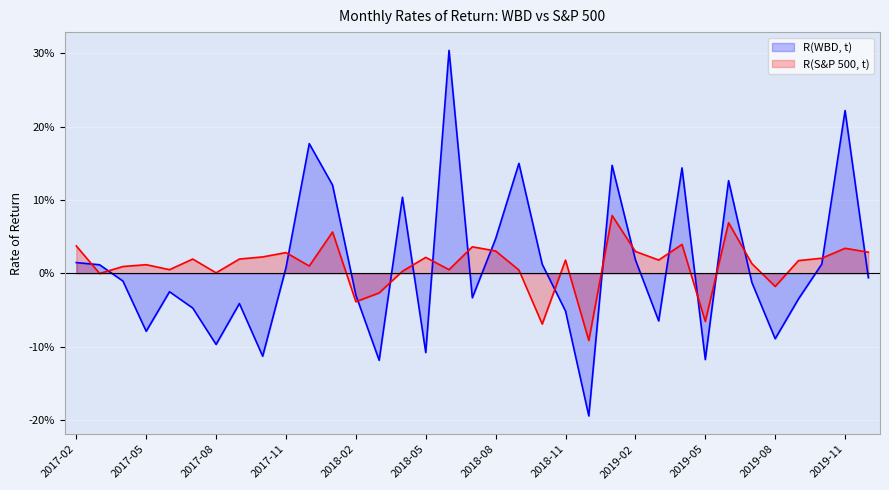

At how many categories does at least one series exceed 0?

30